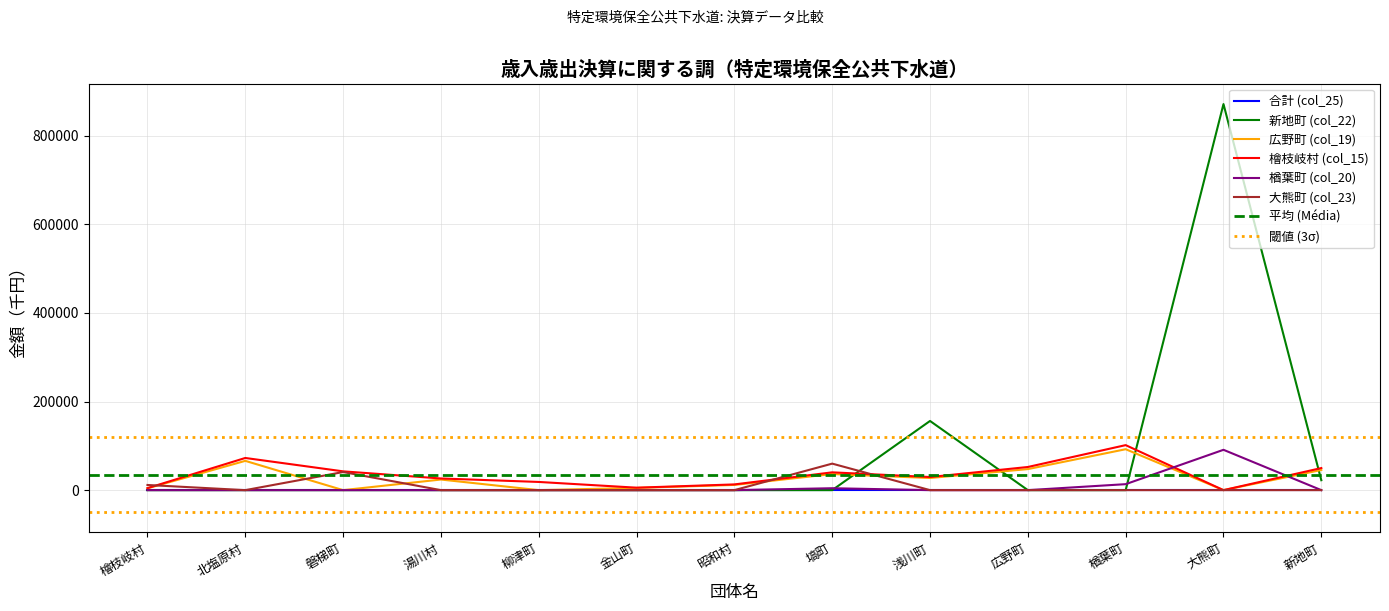

At how many categories does at least one series exceed 675701?

1